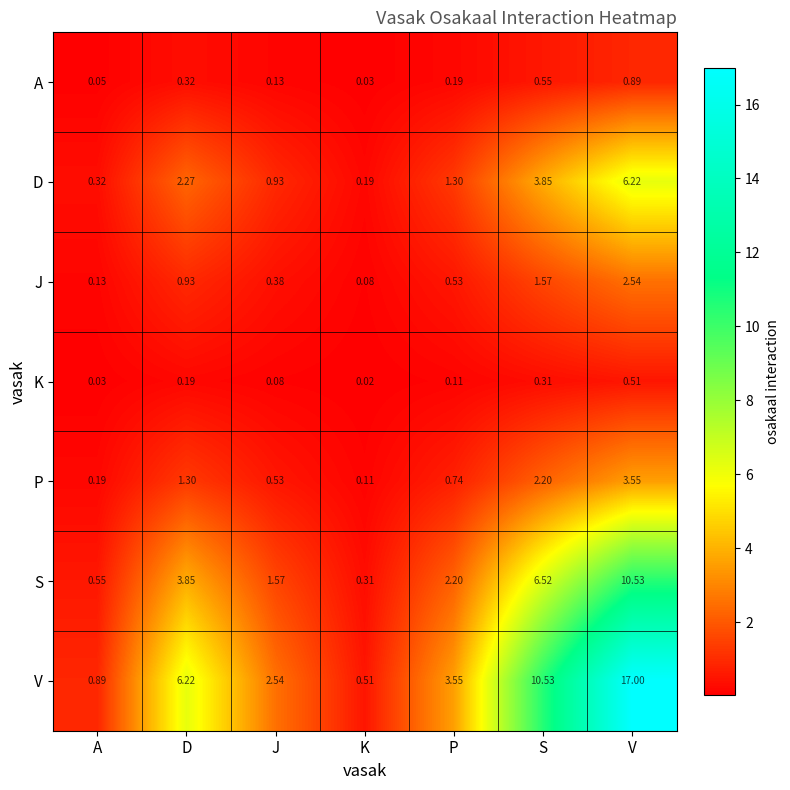

Where is P nearest to the value 1?

P